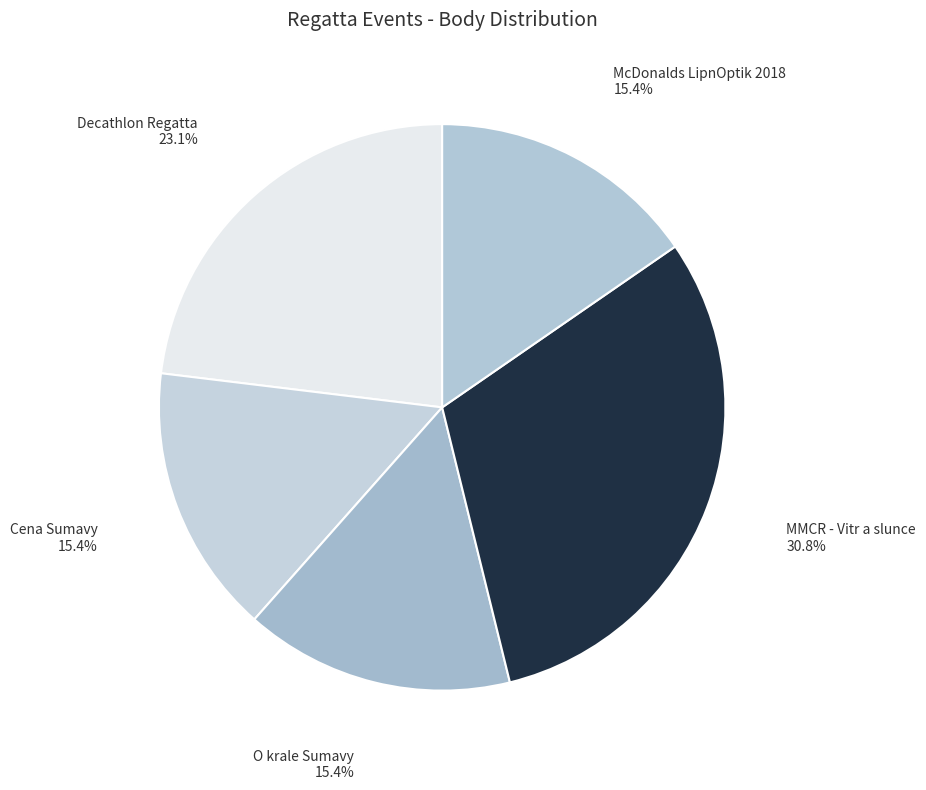

Is the sum of O krale Sumavy and Cena Sumavy greater than half?

No